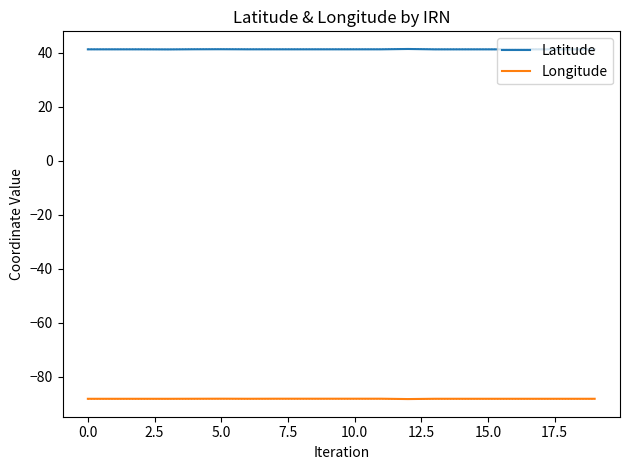

How many interior local valleys does the Longitude series have?

3